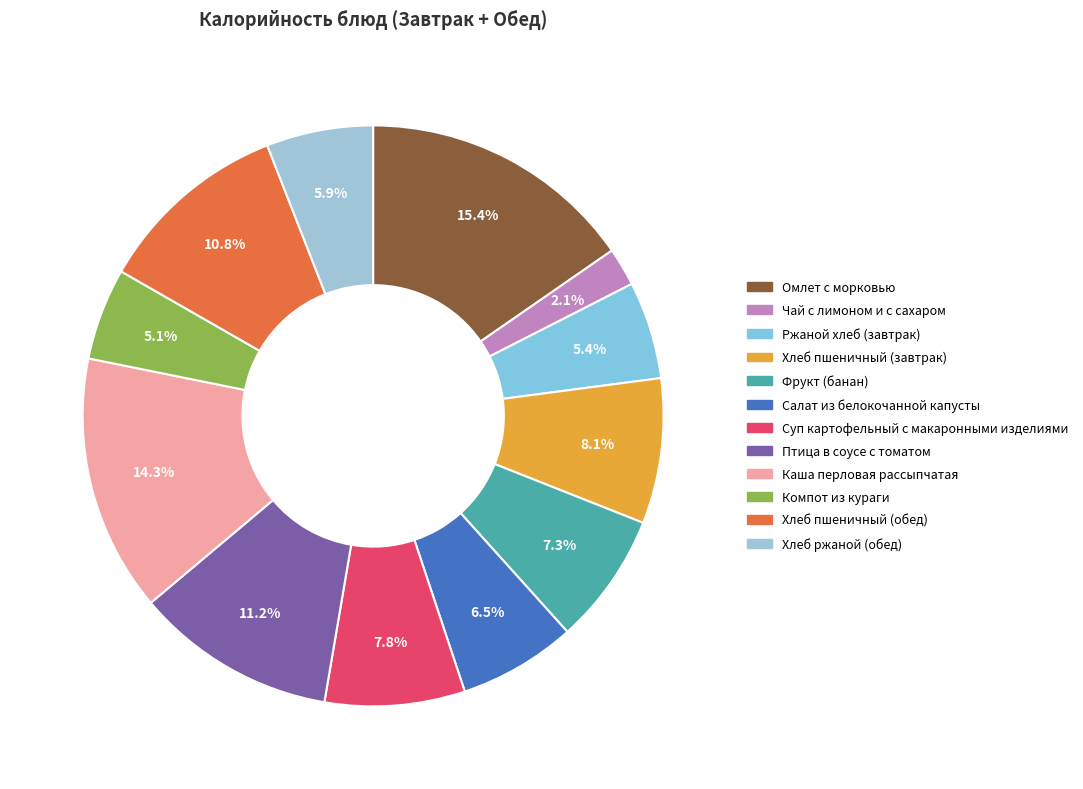

Between Хлеб пшеничный (завтрак) and Чай с лимоном и с сахаром, which is larger?

Хлеб пшеничный (завтрак)